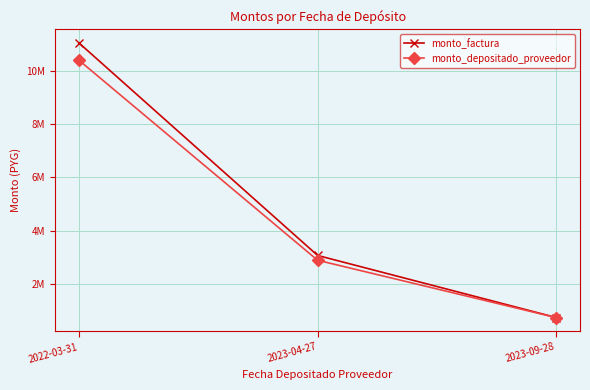

What is the difference between the highest and lowest values at 2023-09-28?

3174